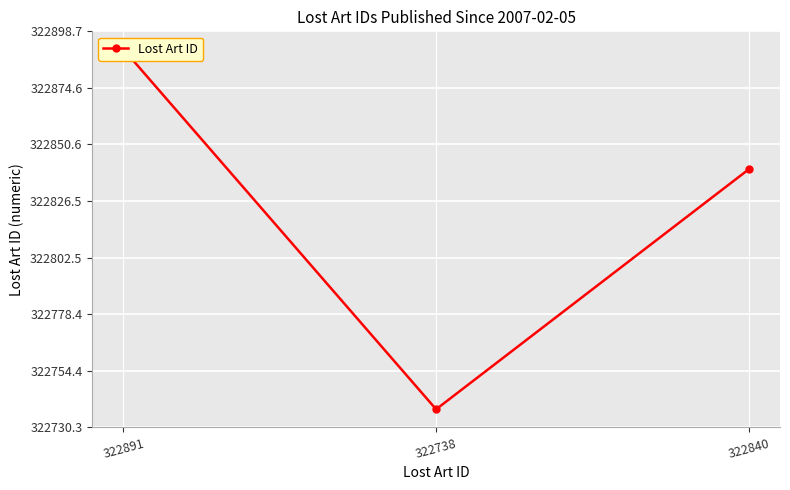

Rank the categories by value from lowest to highest.

322738, 322840, 322891